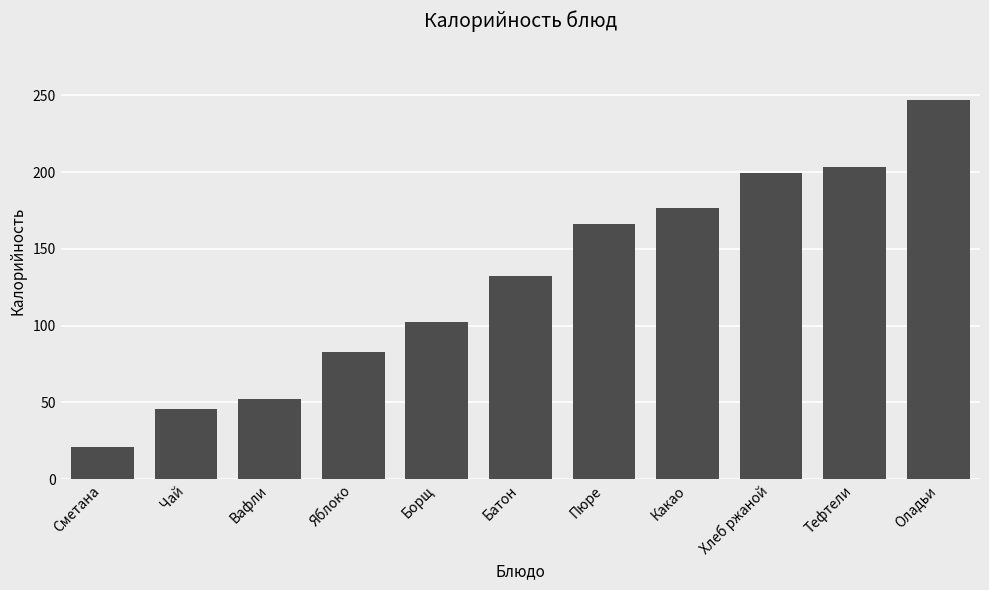

How many bars are there in total?

11